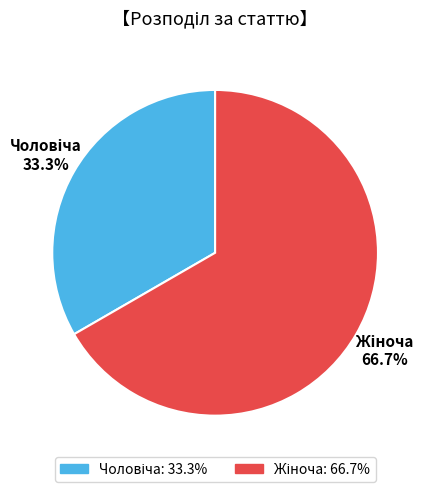

To the nearest percent, what is the difference between the largest and smallest slice percentages?

33%